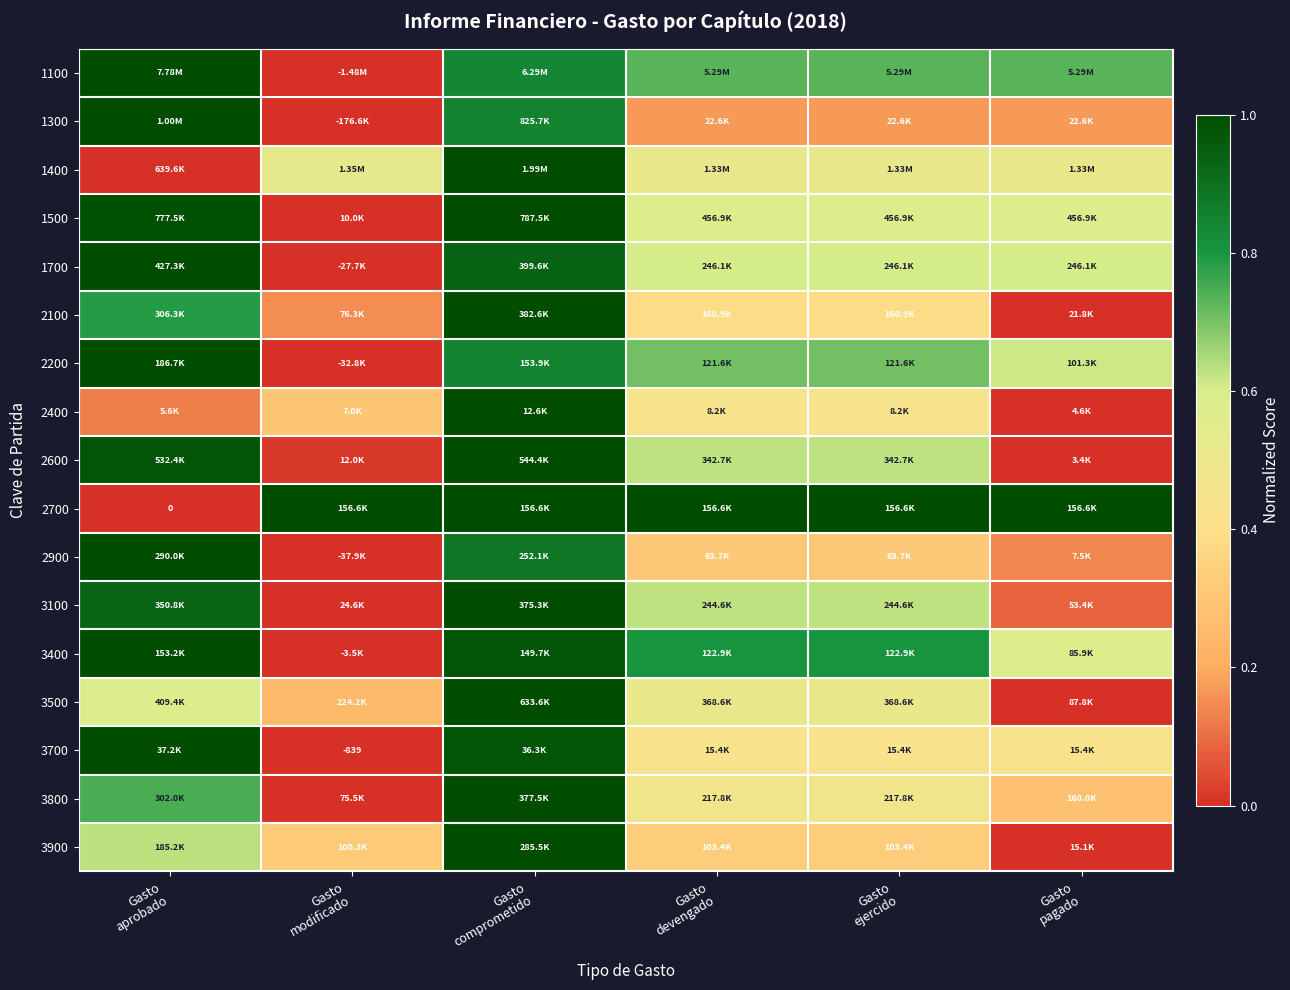

Where is 1300 nearest to the value 0?

Gasto modificado